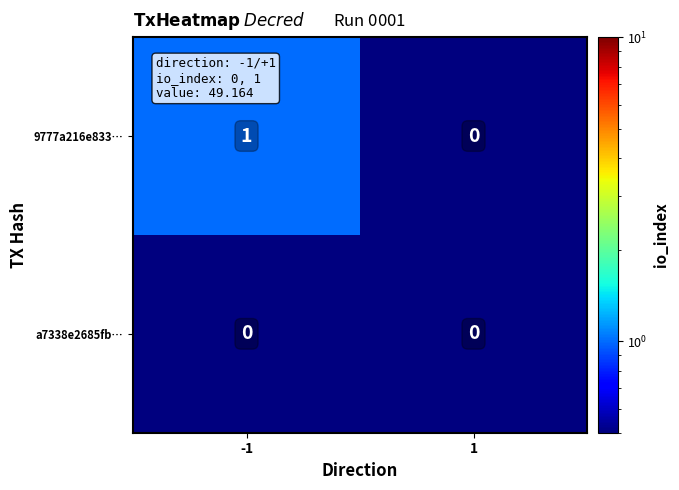

Which series has the largest total across all categories?

9777a216e833…